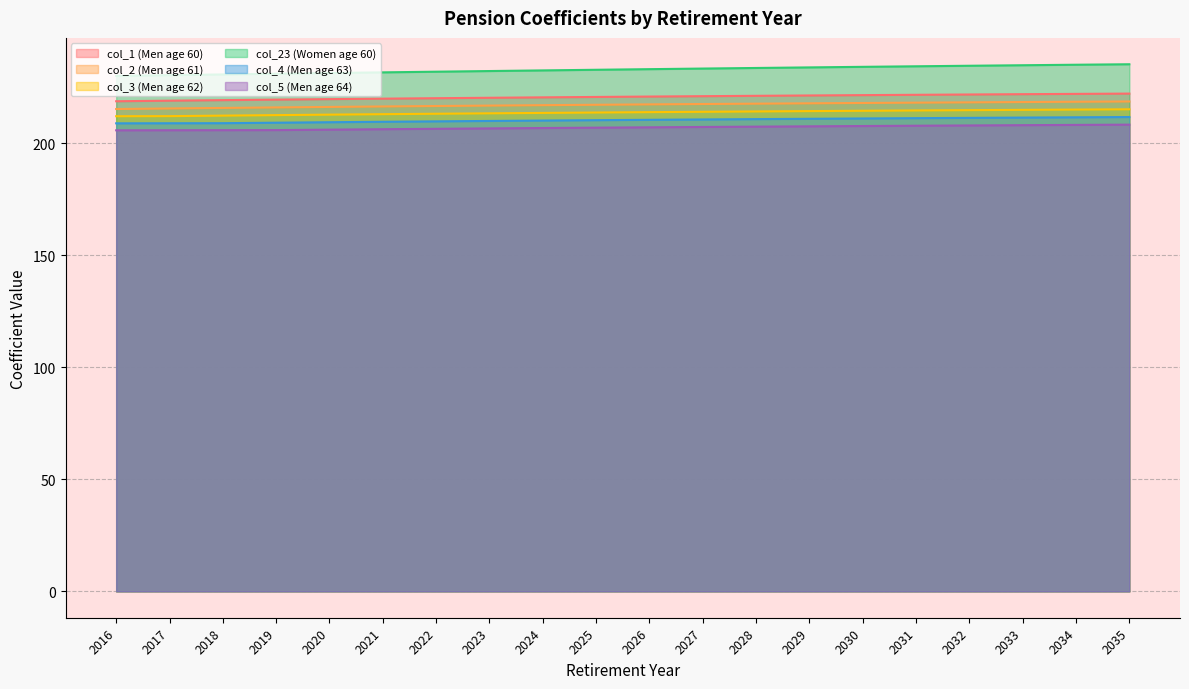

What is the minimum value shown in the chart?

205.7